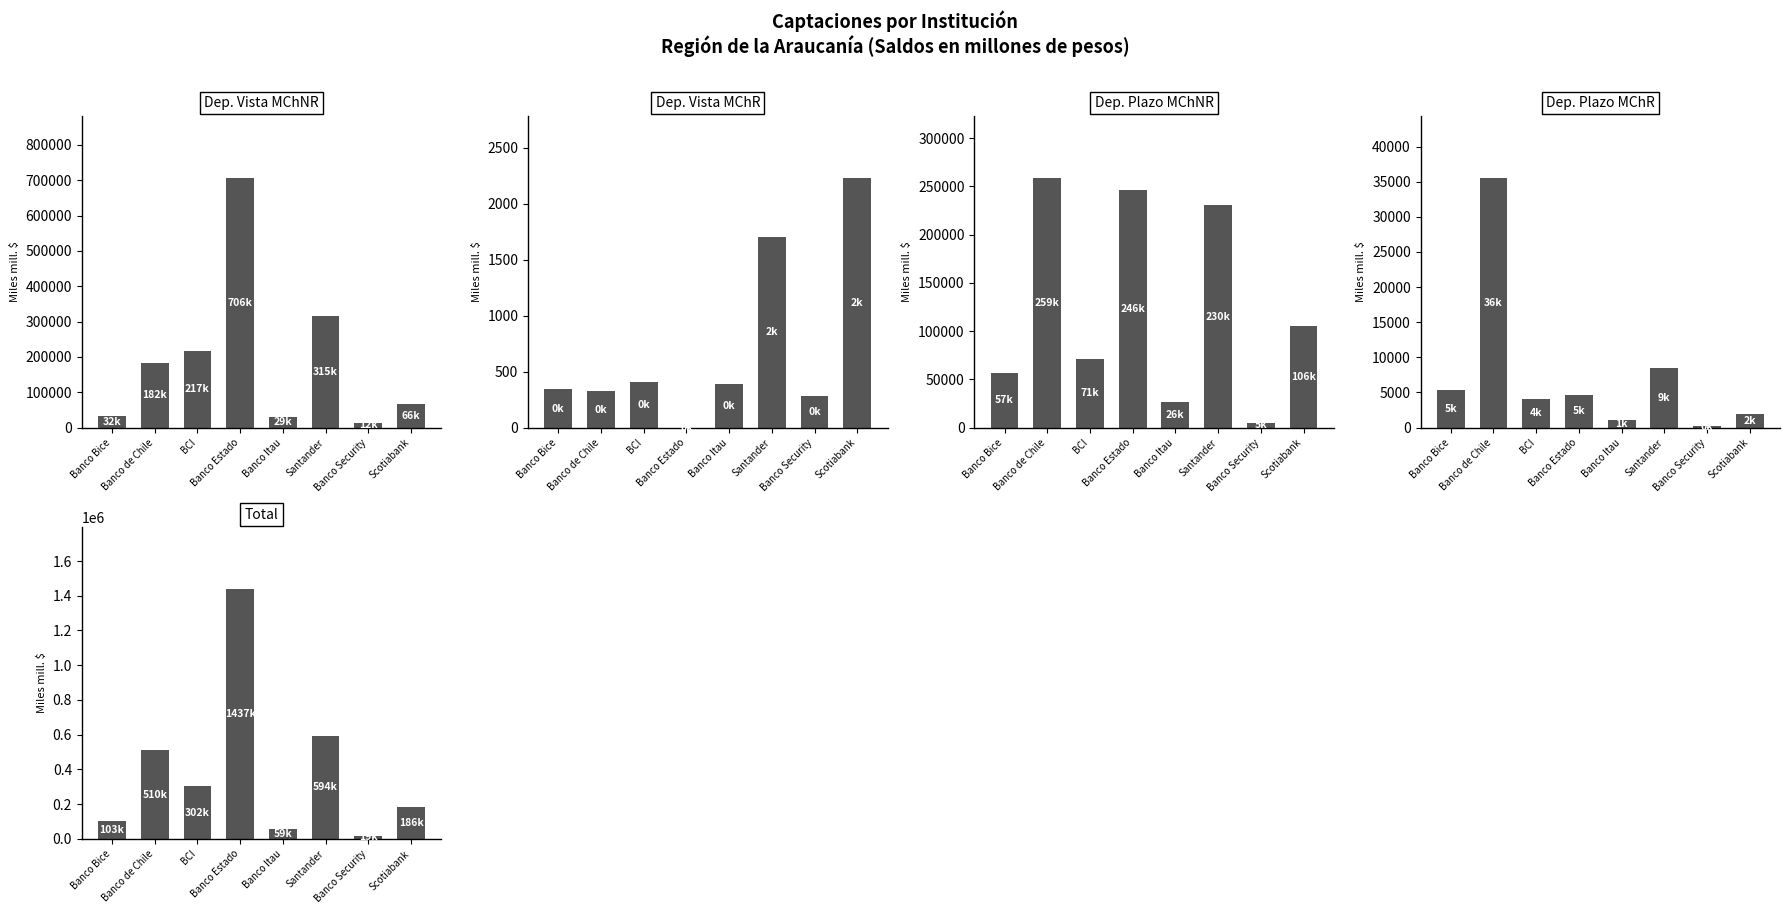

How many groups of bars are there?

8